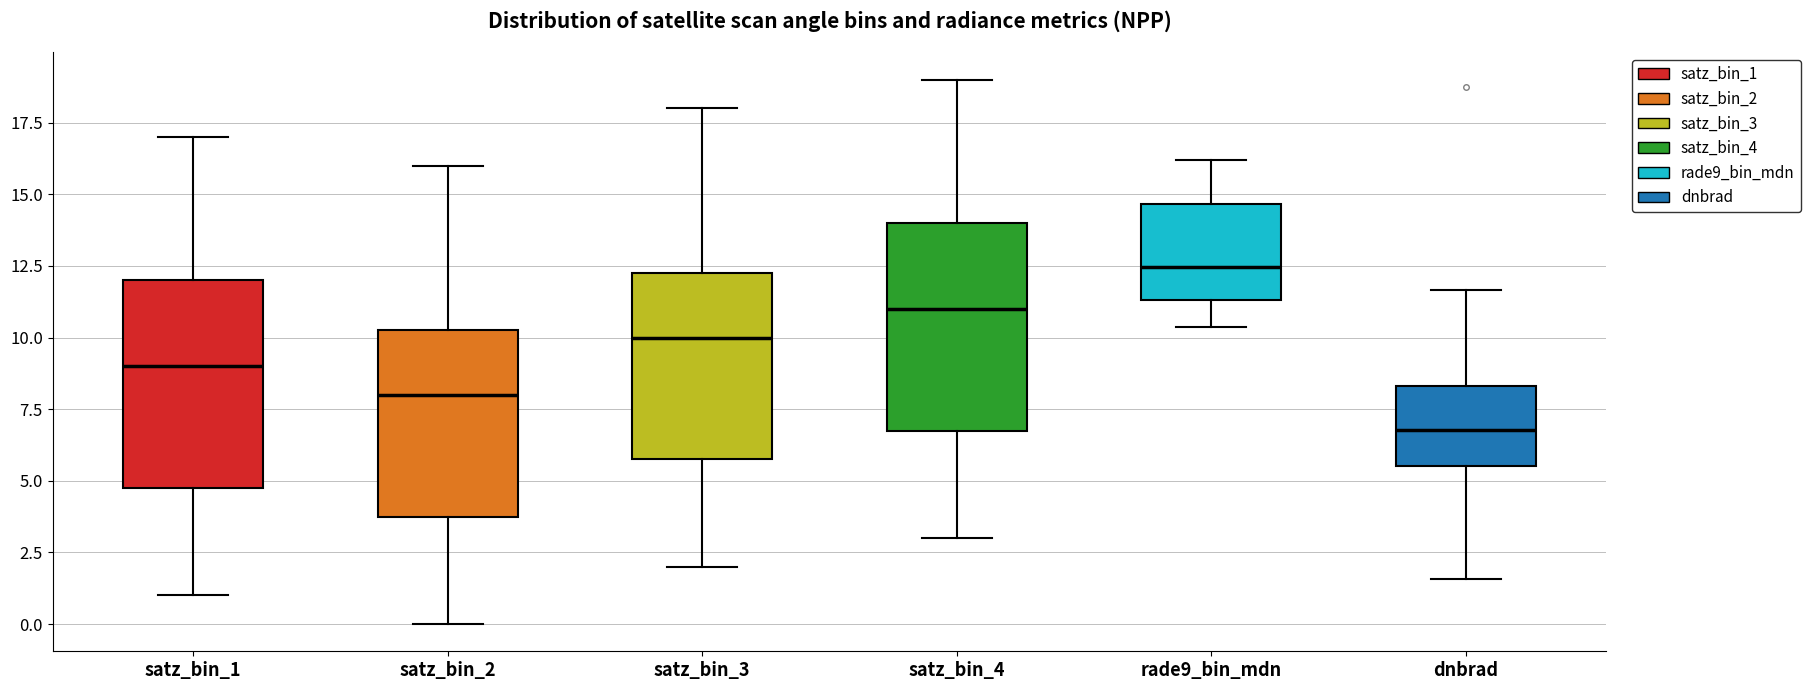

Which box has the highest median line?

rade9_bin_mdn